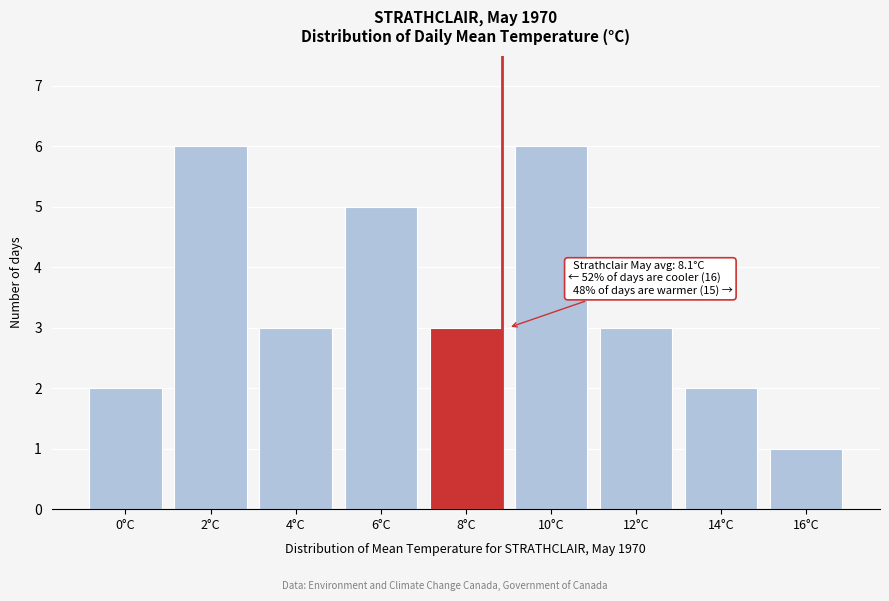

Reading left to right, list all the values displayed in this chart.

2	6	3	5	3	6	3	2	1